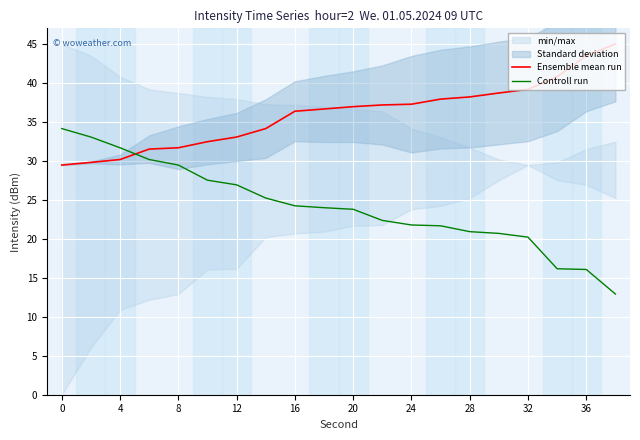

What is the minimum value for Controll run?

12.9